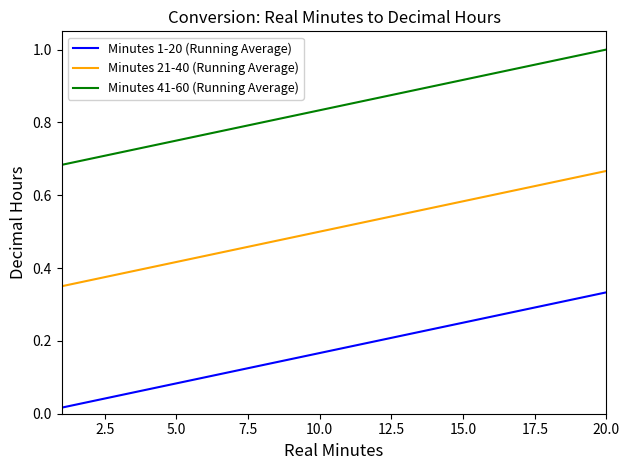

Rank the series by their maximum value, from lowest to highest.

Minutes 1-20 (Running Average), Minutes 21-40 (Running Average), Minutes 41-60 (Running Average)